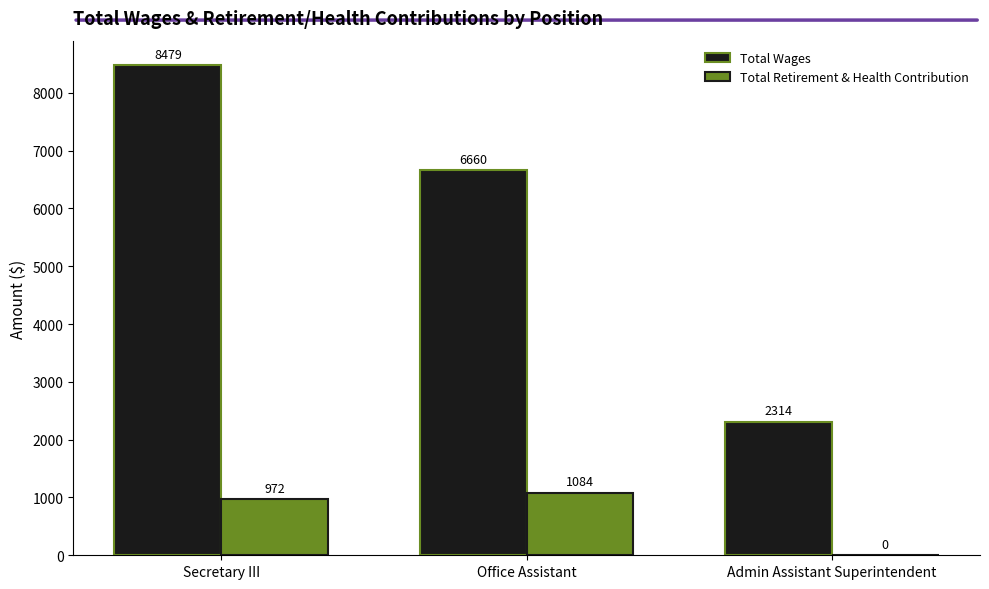

What are all the series names shown in the legend?

Total Wages, Total Retirement & Health Contribution